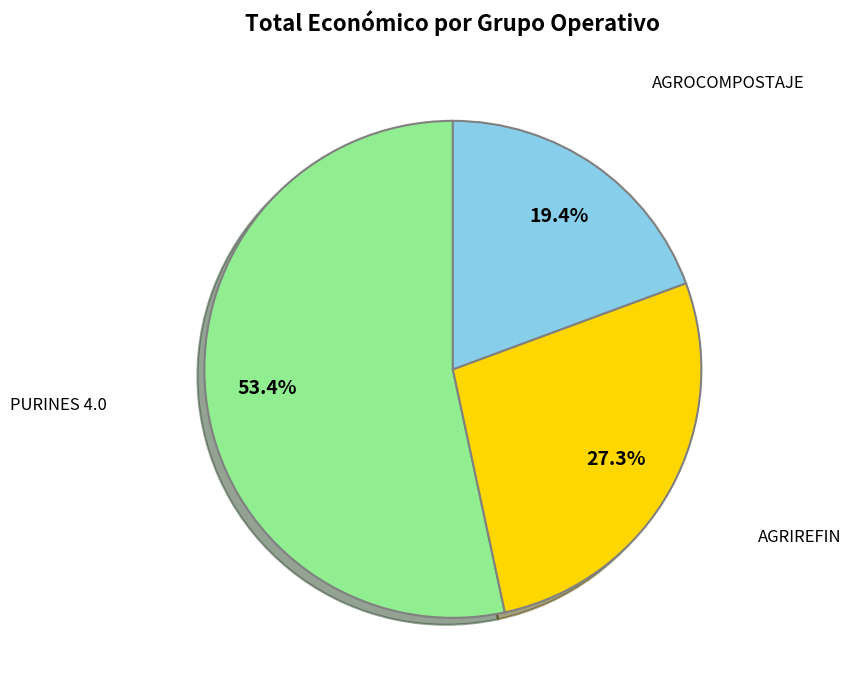

Count the number of slices in the pie.

3